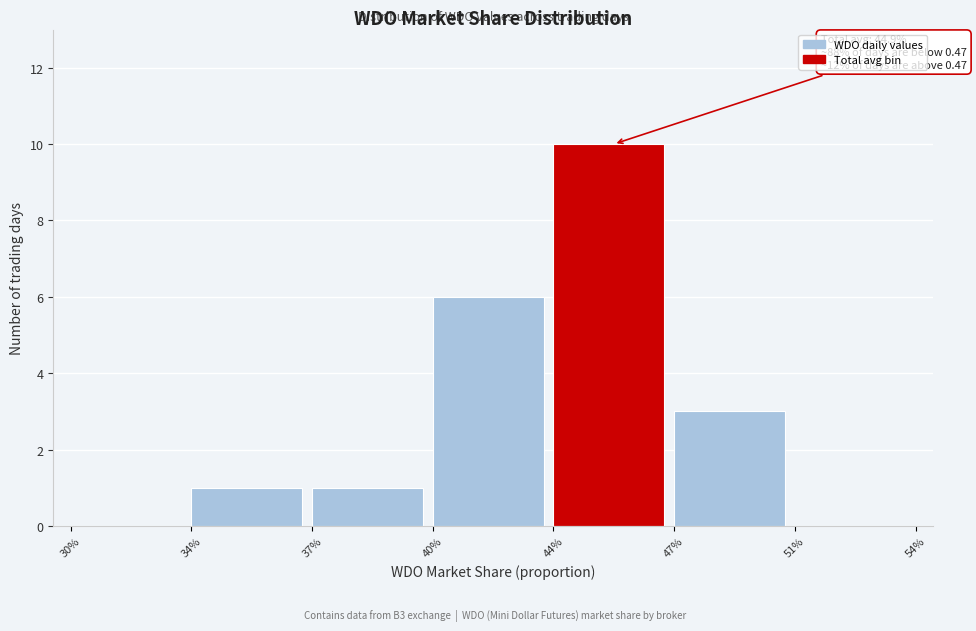

Reading right to left, extract all data points from this chart.

51%=0	47%=3	44%=10	40%=6	37%=1	34%=1	30%=0